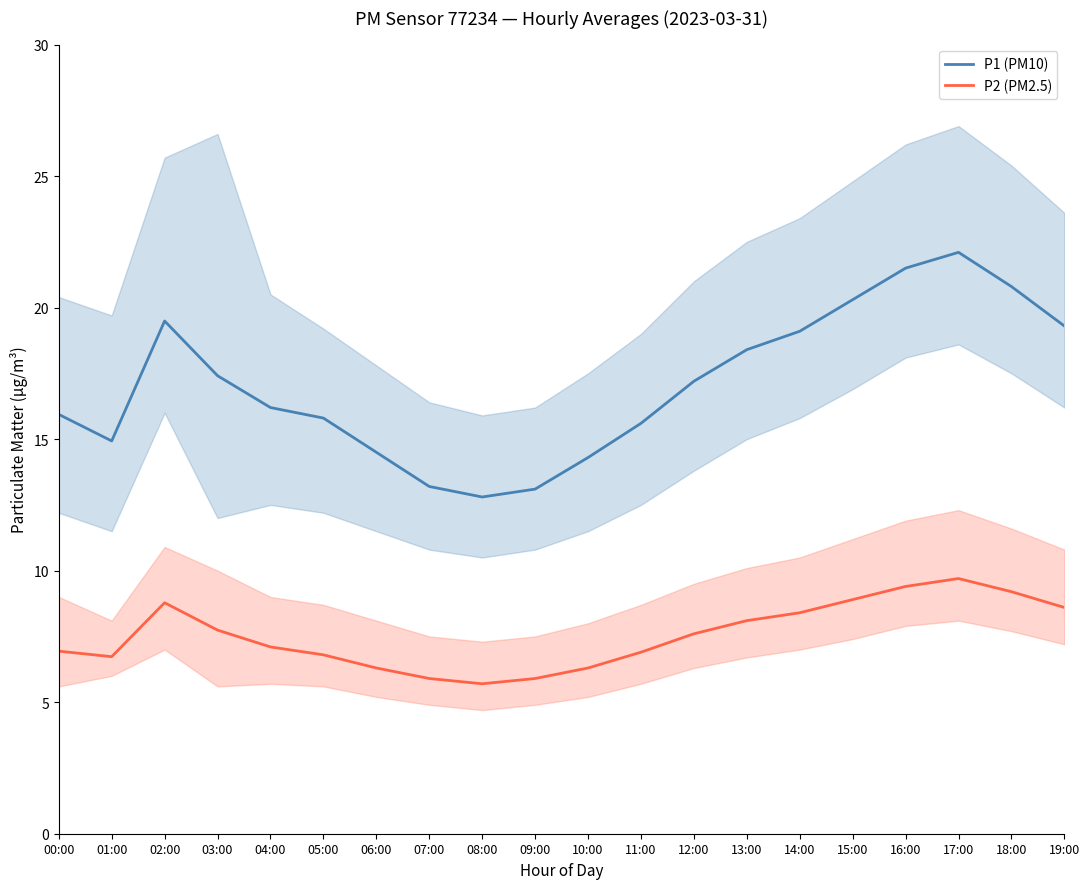

What is the label of the 9th point from the right?

11:00